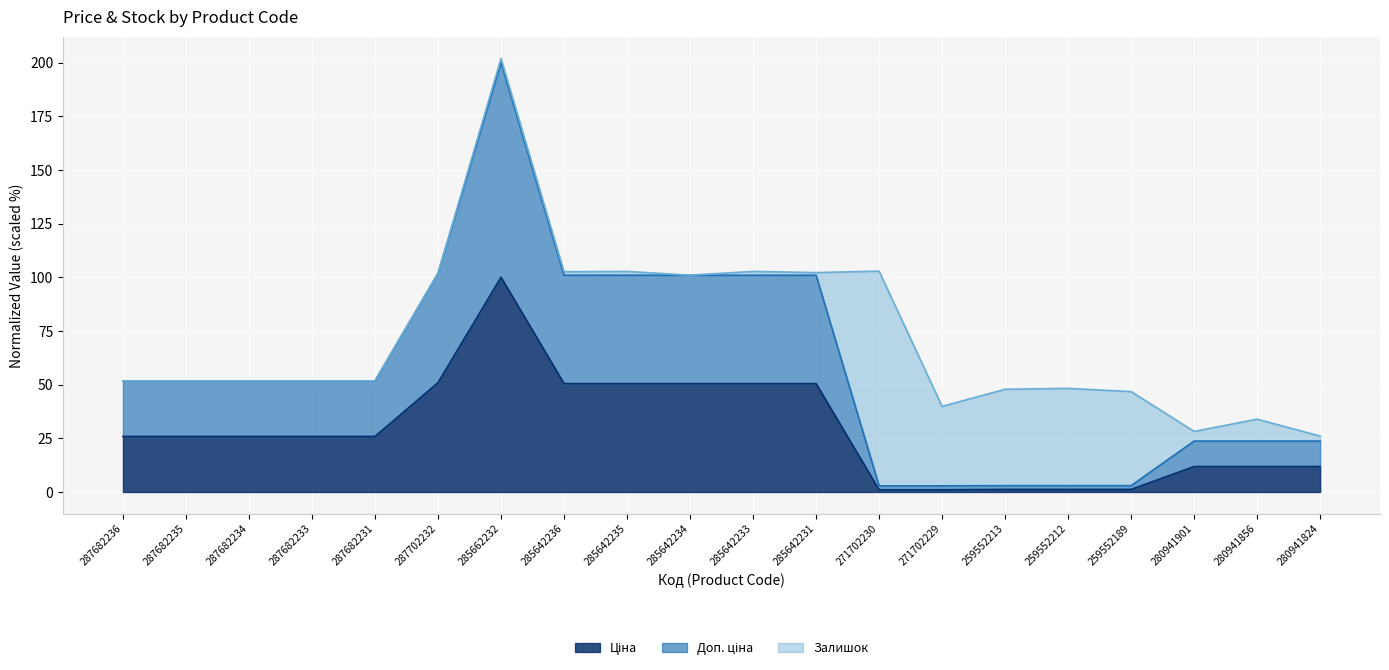

How many data points in Ціна are less than 25?

8